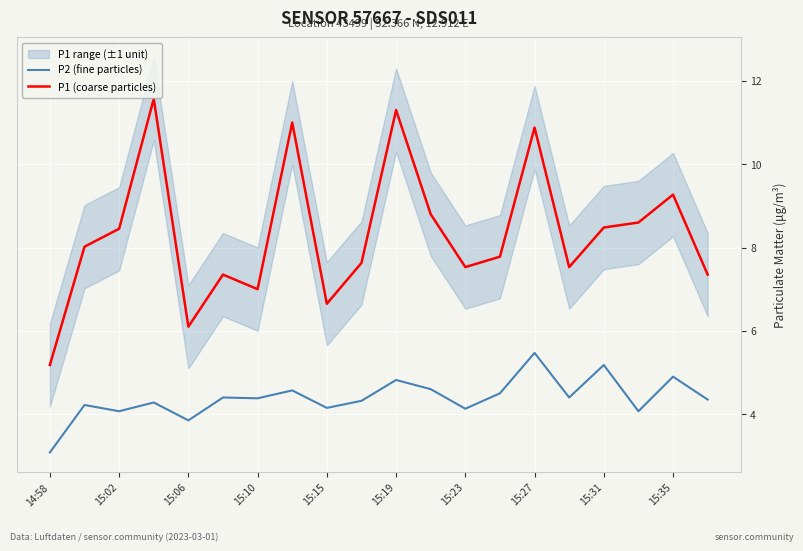

In P2 (fine particles), how many points are higher than both neighbors (excluding endpoints)?

8